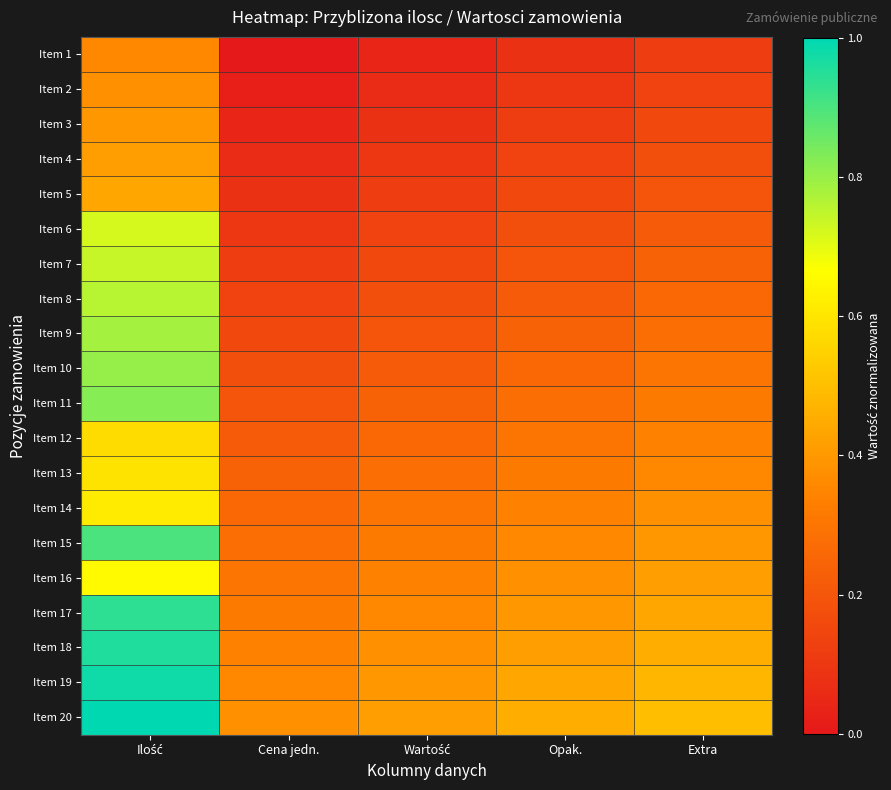

Reading left to right, list all the values displayed in this chart.

Item 1: Ilość=0.4	Cena jedn.=0.0	Wartość=0.0	Opak.=0.1	Extra=0.1
Item 2: Ilość=0.4	Cena jedn.=0.0	Wartość=0.1	Opak.=0.1	Extra=0.1
Item 3: Ilość=0.4	Cena jedn.=0.0	Wartość=0.1	Opak.=0.1	Extra=0.2
Item 4: Ilość=0.4	Cena jedn.=0.1	Wartość=0.1	Opak.=0.1	Extra=0.2
Item 5: Ilość=0.4	Cena jedn.=0.1	Wartość=0.1	Opak.=0.2	Extra=0.2
Item 6: Ilość=0.7	Cena jedn.=0.1	Wartość=0.1	Opak.=0.2	Extra=0.2
Item 7: Ilość=0.7	Cena jedn.=0.1	Wartość=0.2	Opak.=0.2	Extra=0.2
Item 8: Ilość=0.8	Cena jedn.=0.1	Wartość=0.2	Opak.=0.2	Extra=0.3
Item 9: Ilość=0.8	Cena jedn.=0.2	Wartość=0.2	Opak.=0.2	Extra=0.3
Item 10: Ilość=0.8	Cena jedn.=0.2	Wartość=0.2	Opak.=0.3	Extra=0.3
Item 11: Ilość=0.8	Cena jedn.=0.2	Wartość=0.2	Opak.=0.3	Extra=0.3
Item 12: Ilość=0.6	Cena jedn.=0.2	Wartość=0.3	Opak.=0.3	Extra=0.3
Item 13: Ilość=0.6	Cena jedn.=0.2	Wartość=0.3	Opak.=0.3	Extra=0.4
Item 14: Ilość=0.6	Cena jedn.=0.3	Wartość=0.3	Opak.=0.3	Extra=0.4
Item 15: Ilość=0.9	Cena jedn.=0.3	Wartość=0.3	Opak.=0.4	Extra=0.4
Item 16: Ilość=0.7	Cena jedn.=0.3	Wartość=0.3	Opak.=0.4	Extra=0.4
Item 17: Ilość=0.9	Cena jedn.=0.3	Wartość=0.4	Opak.=0.4	Extra=0.4
Item 18: Ilość=1.0	Cena jedn.=0.3	Wartość=0.4	Opak.=0.4	Extra=0.5
Item 19: Ilość=1.0	Cena jedn.=0.4	Wartość=0.4	Opak.=0.4	Extra=0.5
Item 20: Ilość=1.0	Cena jedn.=0.4	Wartość=0.4	Opak.=0.5	Extra=0.5